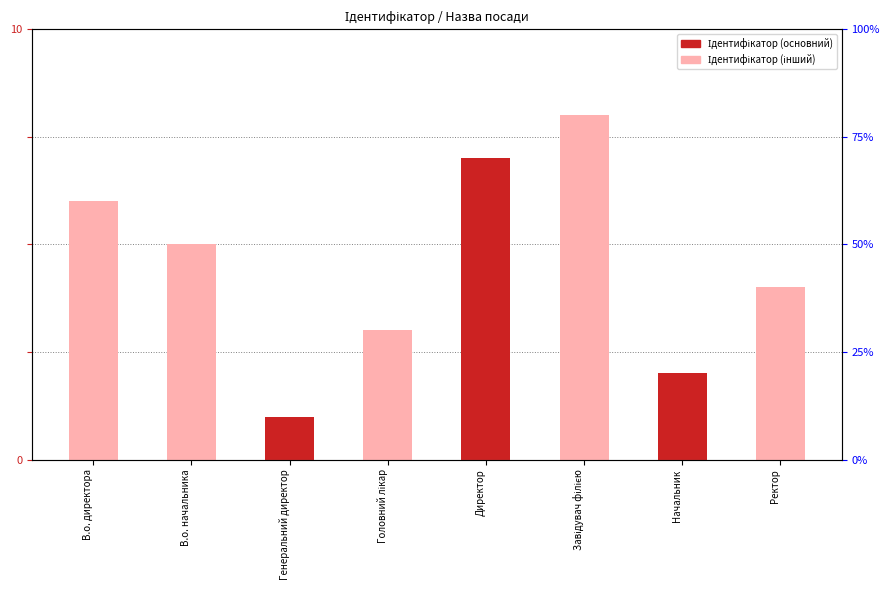

How many bars are there in total?

8